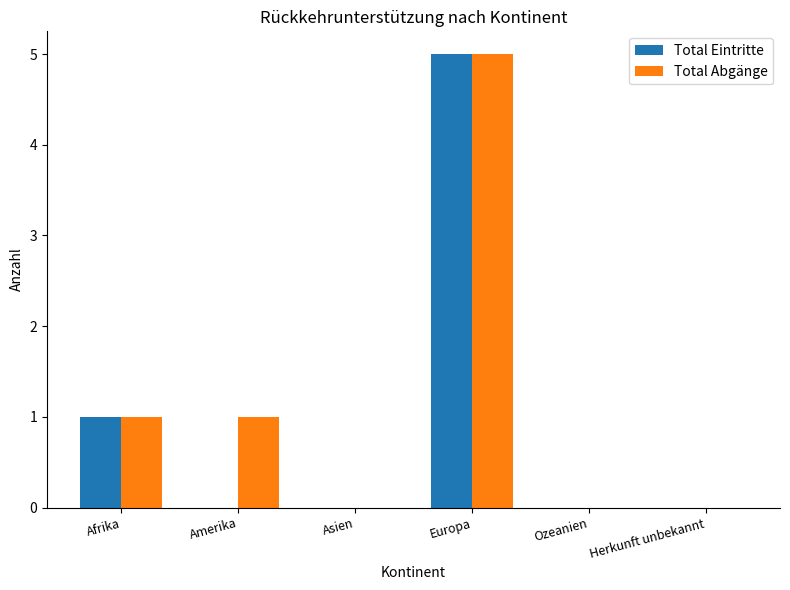

What is the maximum value for Total Abgänge?

5